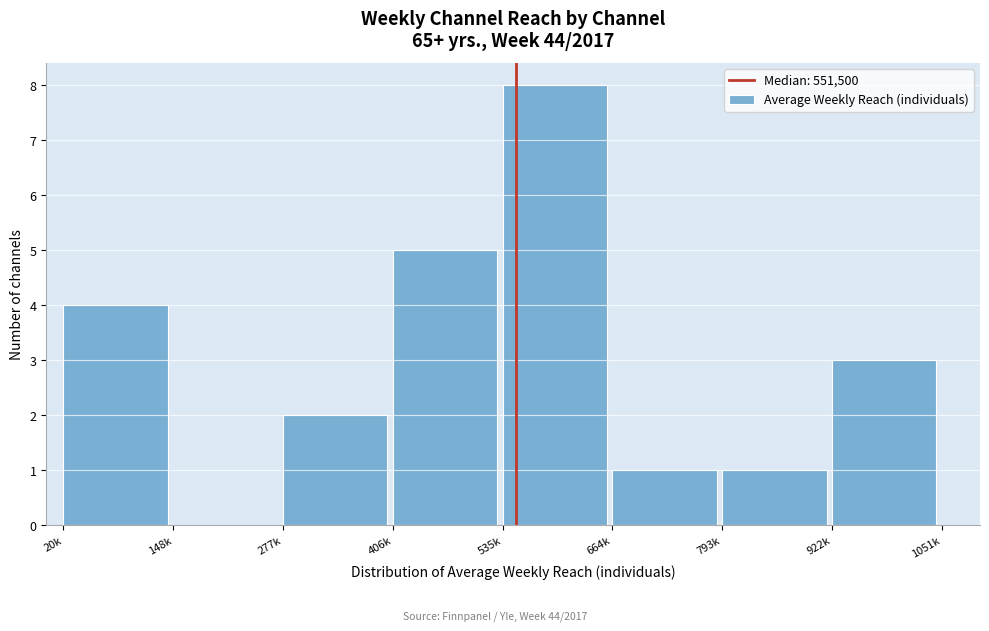

Reading right to left, list all the values displayed in this chart.

922k=3	793k=1	664k=1	535k=8	406k=5	277k=2	148k=0	20k=4